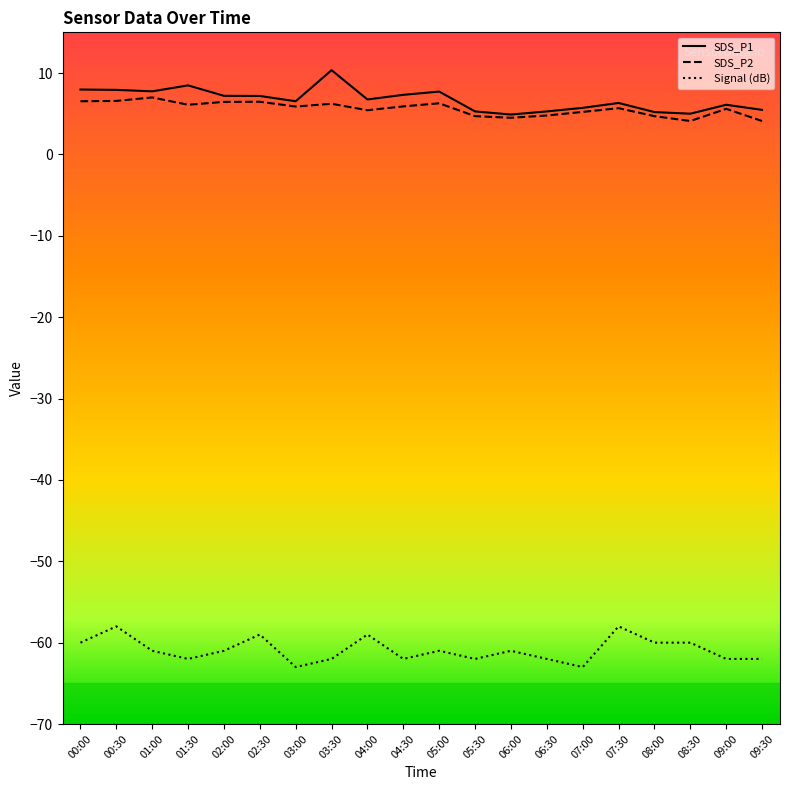

What is the difference between the highest and lowest values at 02:00?

68.2